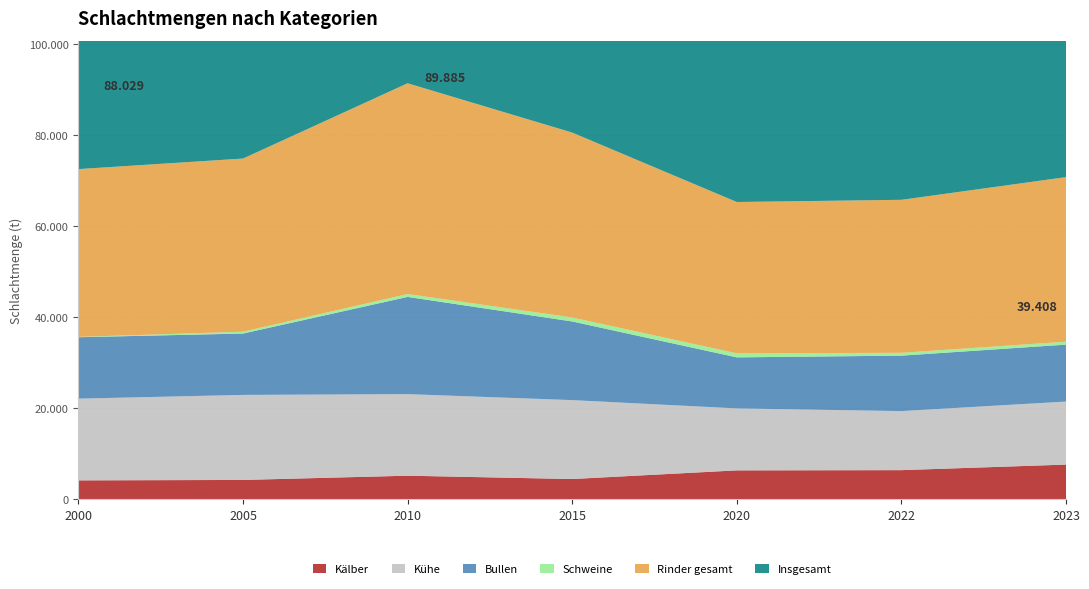

Reading left to right, list all the values displayed in this chart.

Kälber: 2000=4190	2005=4284	2010=5216	2015=4485	2020=6386	2022=6436	2023=7659
Kühe: 2000=17951	2005=18679	2010=17919	2015=17333	2020=13609	2022=12971	2023=13842
Bullen: 2000=13487	2005=13478	2010=21351	2015=17273	2020=11211	2022=12178	2023=12505
Schweine: 2000=75	2005=398	2010=637	2015=869	2020=891	2022=623	2023=647
Rinder gesamt: 2000=36857	2005=38038	2010=46290	2015=40622	2020=33236	2022=33604	2023=36144
Insgesamt: 2000=88029	2005=88029	2010=89885	2015=80845	2020=36505	2022=36977	2023=39408